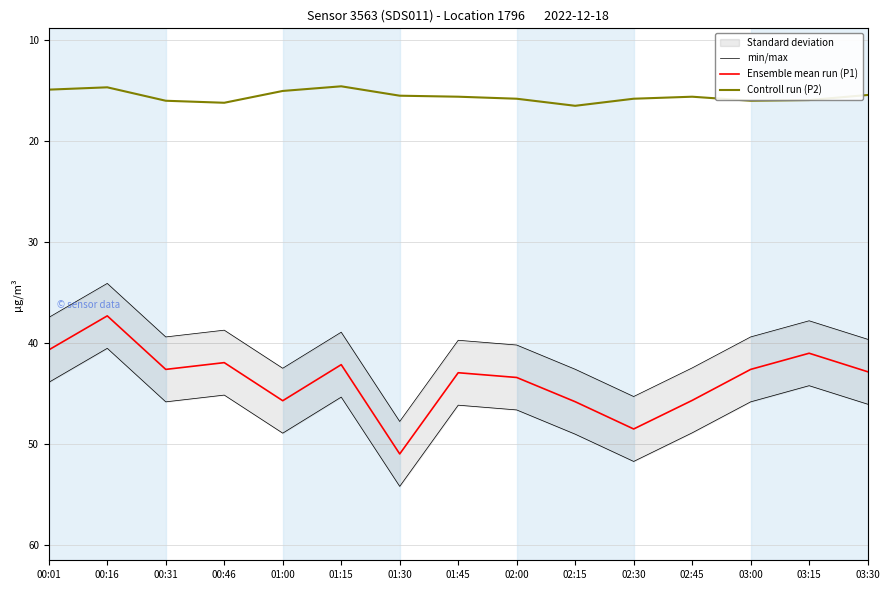

Is it true that Ensemble mean run (P1) equals 29.1 at 01:00?

False